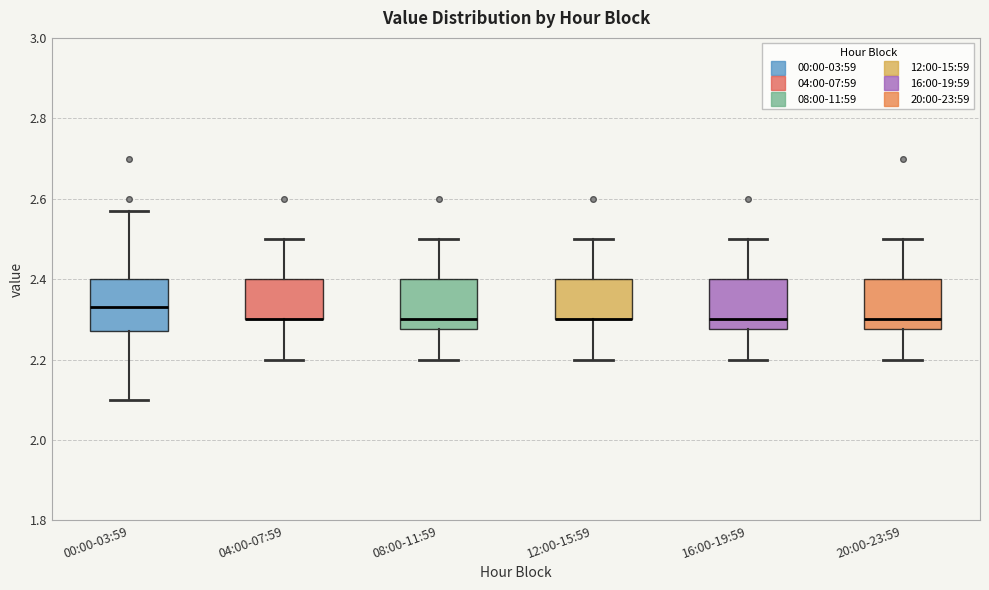

Reading left to right, read every box against the y-axis: the position of its median line, the range the box covers, and the ends of its whiskers. The values are not printed on the chart, so give them approximately, as read against the axis.

00:00-03:59: median 2.34, box 2.28 to 2.40, whiskers 2.10 to 2.58
04:00-07:59: median 2.30 (drawn on the box's lower edge), box 2.30 to 2.40, whiskers 2.20 to 2.50
08:00-11:59: median 2.30, box 2.28 to 2.40, whiskers 2.20 to 2.50
12:00-15:59: median 2.30 (drawn on the box's lower edge), box 2.30 to 2.40, whiskers 2.20 to 2.50
16:00-19:59: median 2.30, box 2.28 to 2.40, whiskers 2.20 to 2.50
20:00-23:59: median 2.30, box 2.28 to 2.40, whiskers 2.20 to 2.50